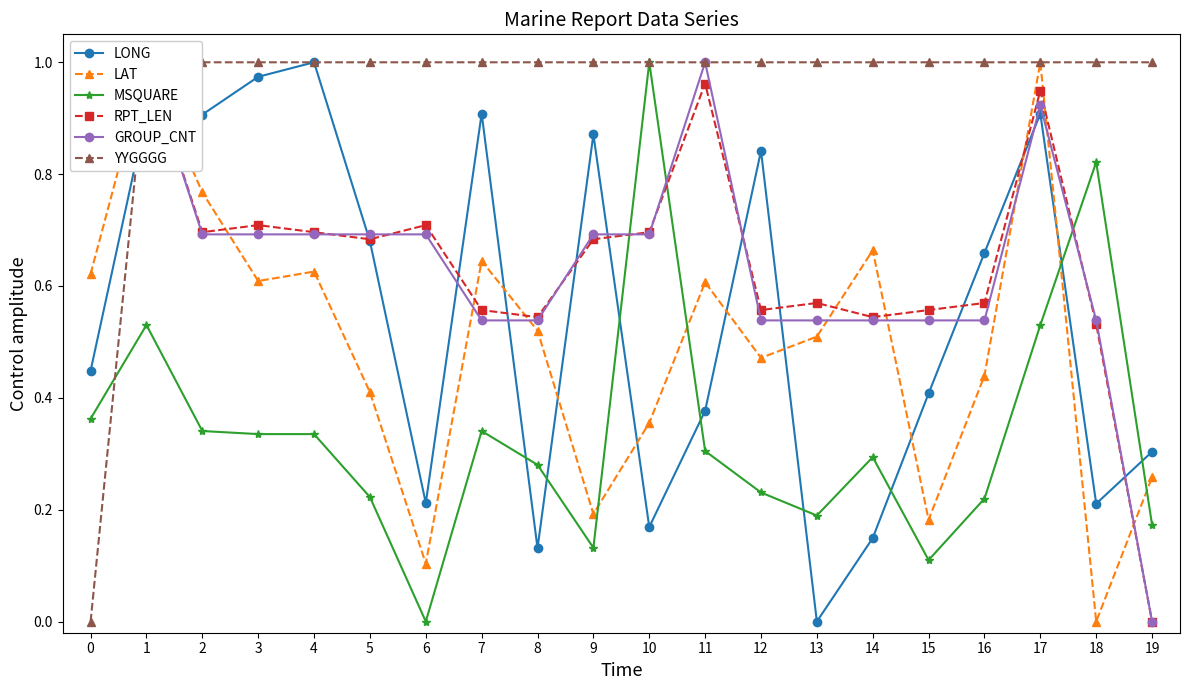

What is the sum of the LAT values at 13 and 2?

1.3